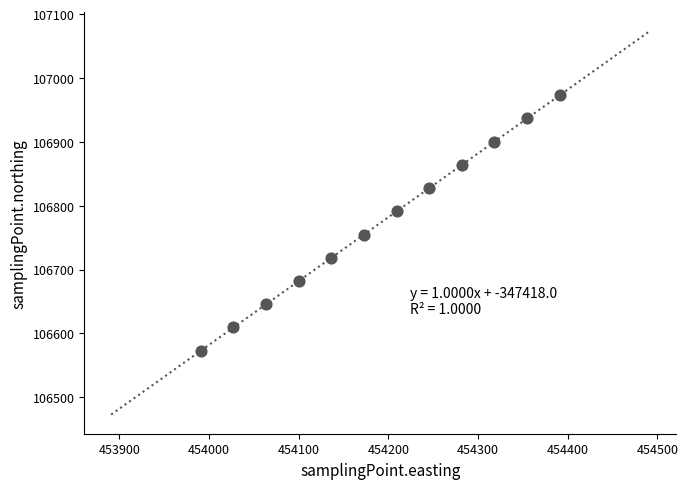

What is the average X value?

454191.0